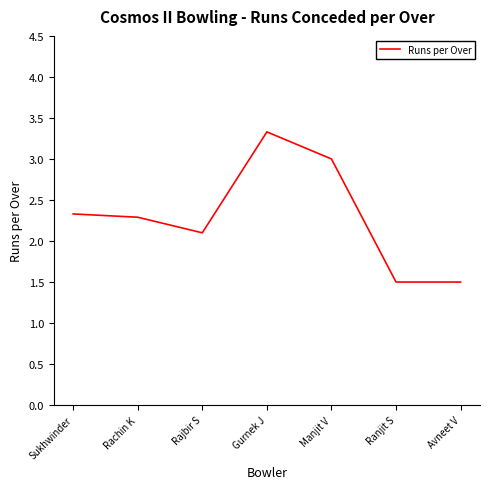

How many lines are shown in the chart?

1